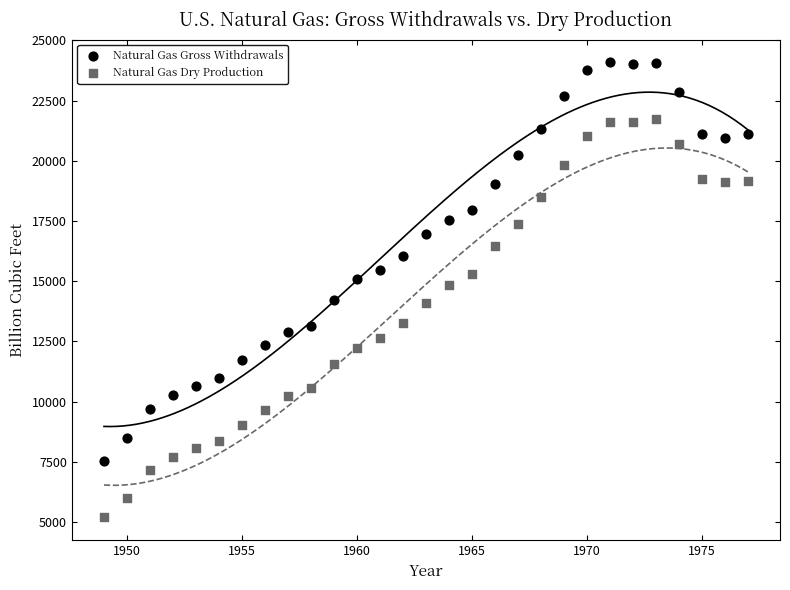

Across all data points, what is the range of X values (max minus min)?

28.0